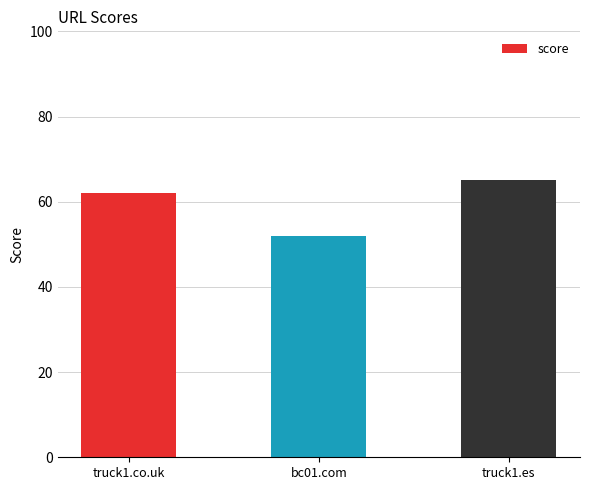

What is the sum of all values?

179